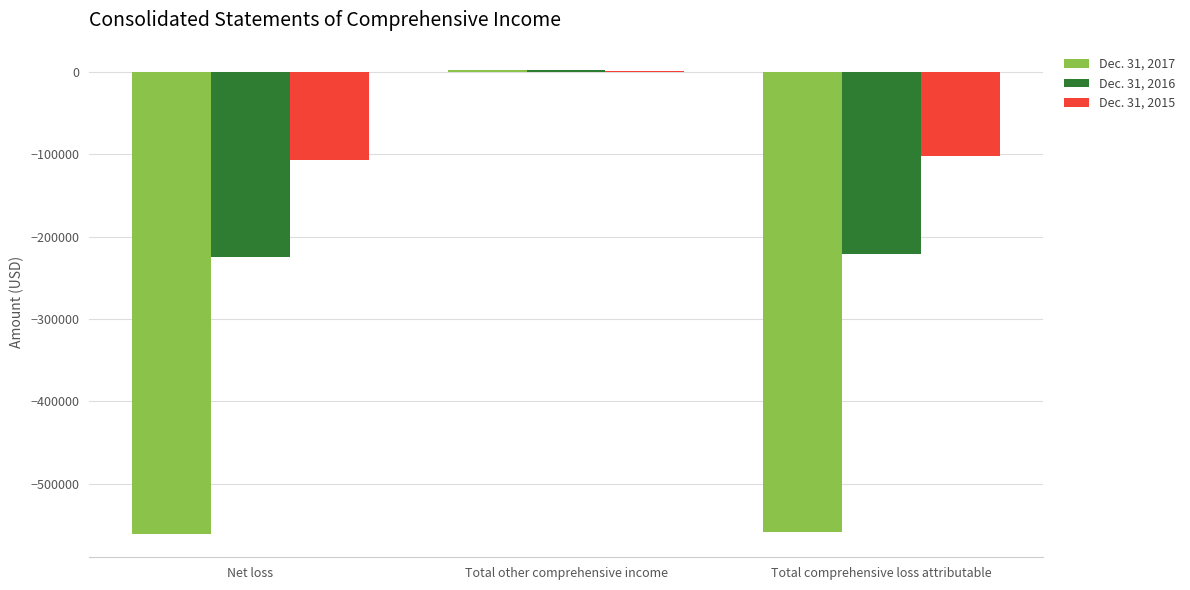

What are all the series names shown in the legend?

Dec. 31, 2017, Dec. 31, 2016, Dec. 31, 2015